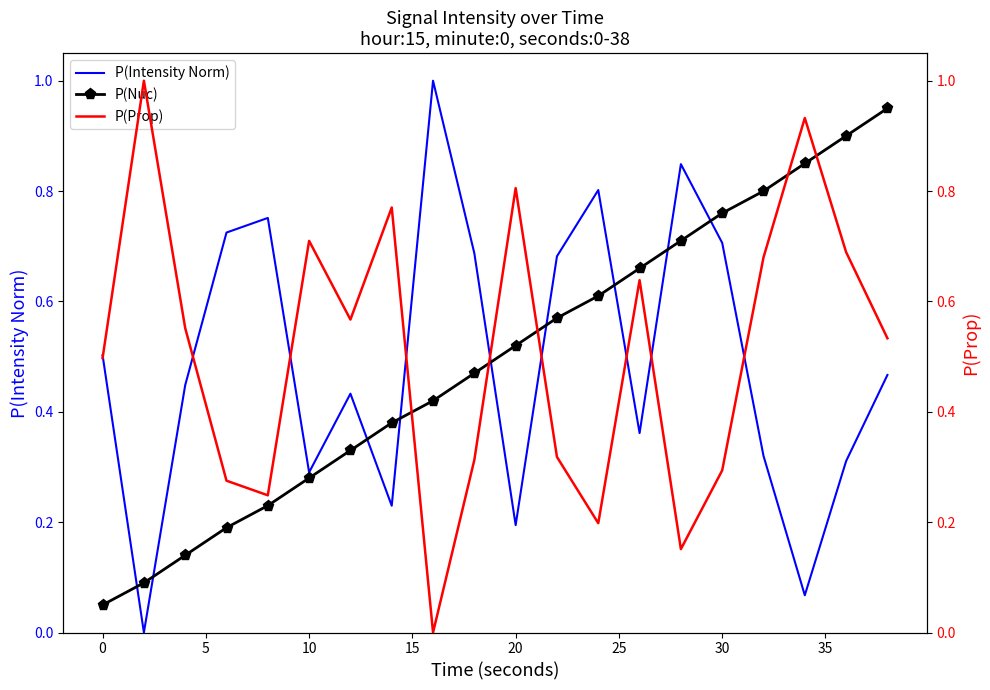

List the series in order of their peak value, lowest first.

P(Nuc), P(Intensity Norm), P(Prop)